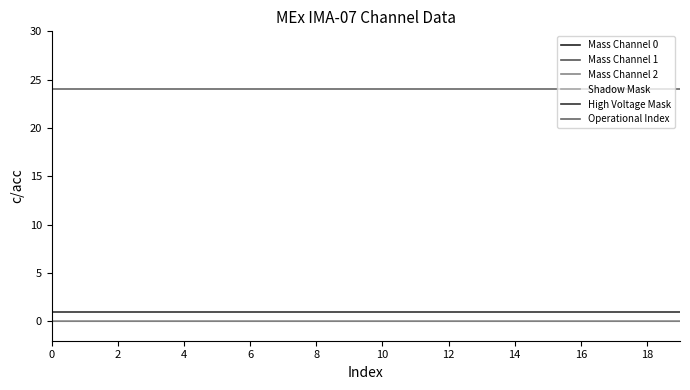

What is the greatest value displayed?

24